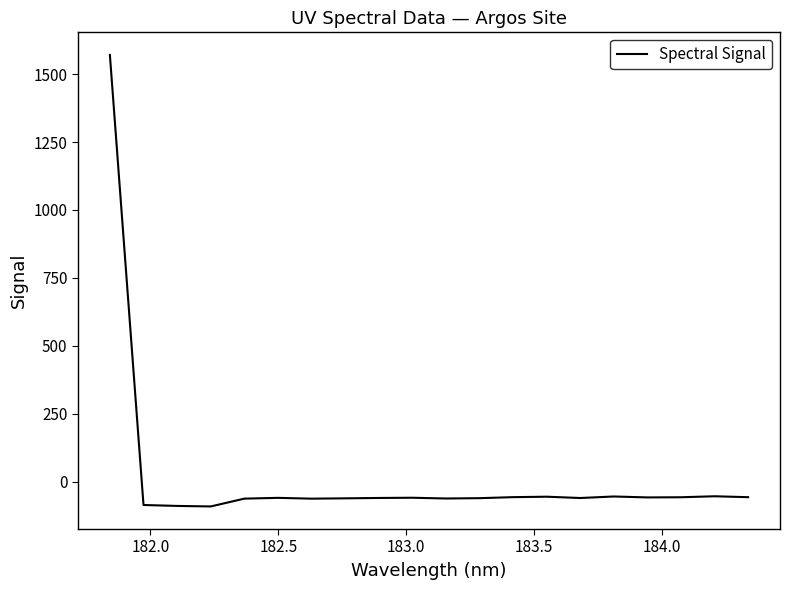

What is the minimum value shown in the chart?

-91.2